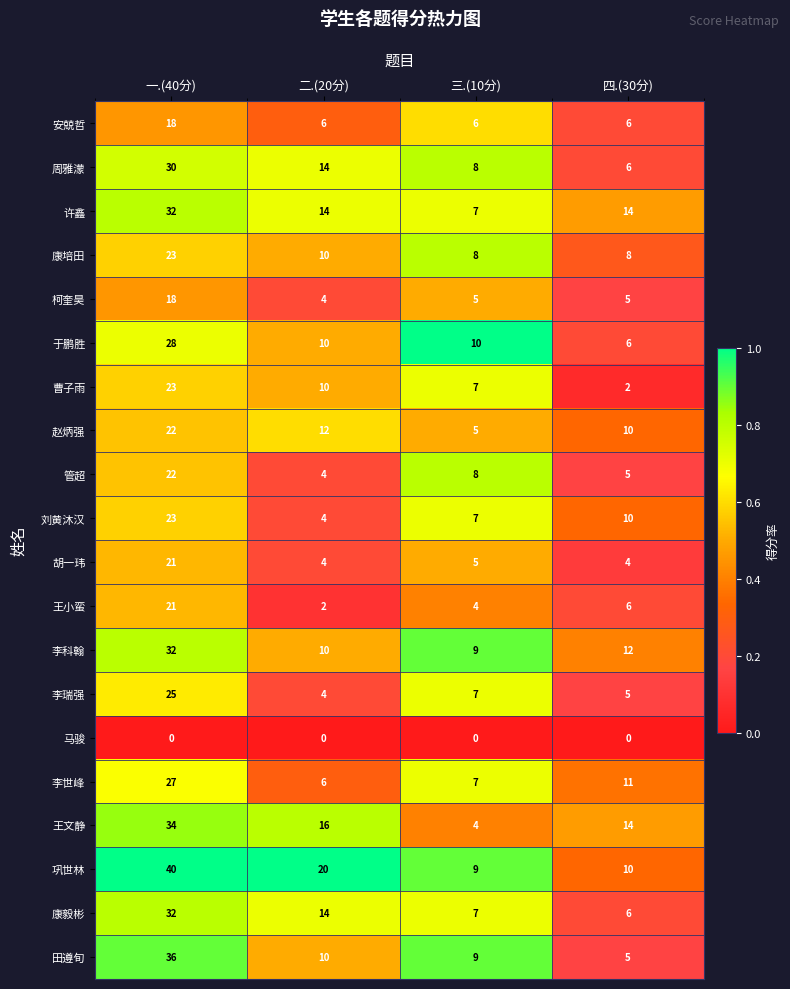

The 田遵旬 series shows 2 at 二.(20分). True or false?

False